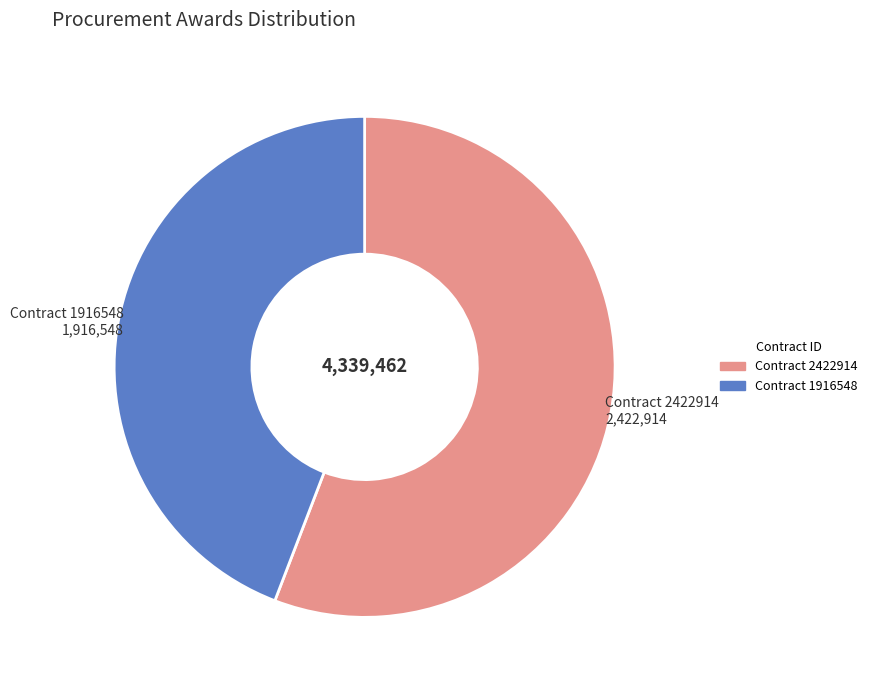

Is there a majority slice in this chart?

Yes